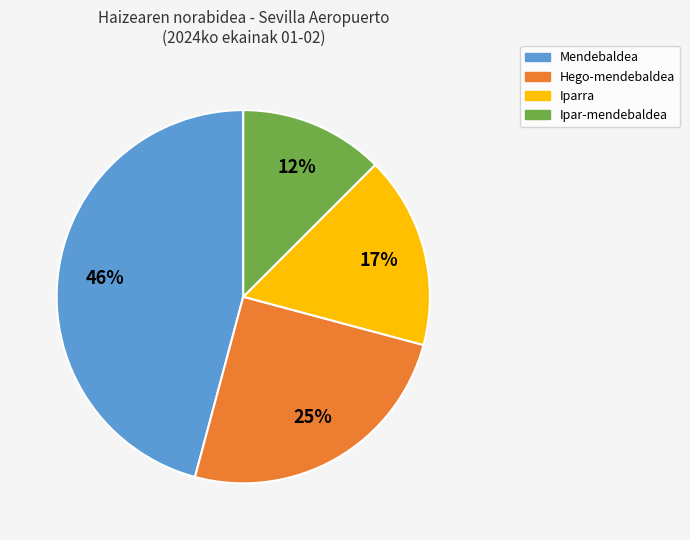

The Ipar-mendebaldea slice represents 20% of the pie. True or false?

False